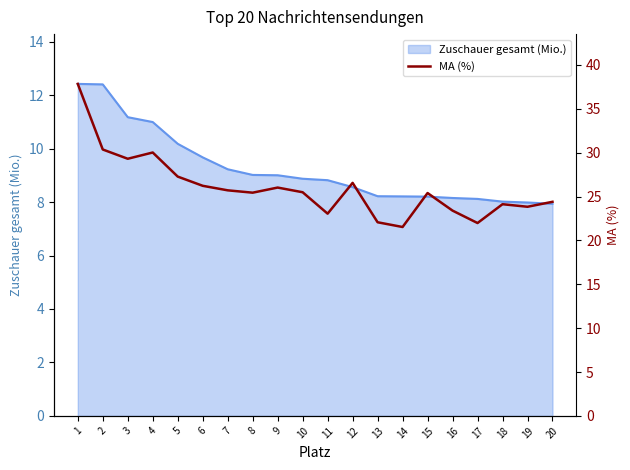

How many points are higher than both their immediate neighbors (excluding endpoints)?

5